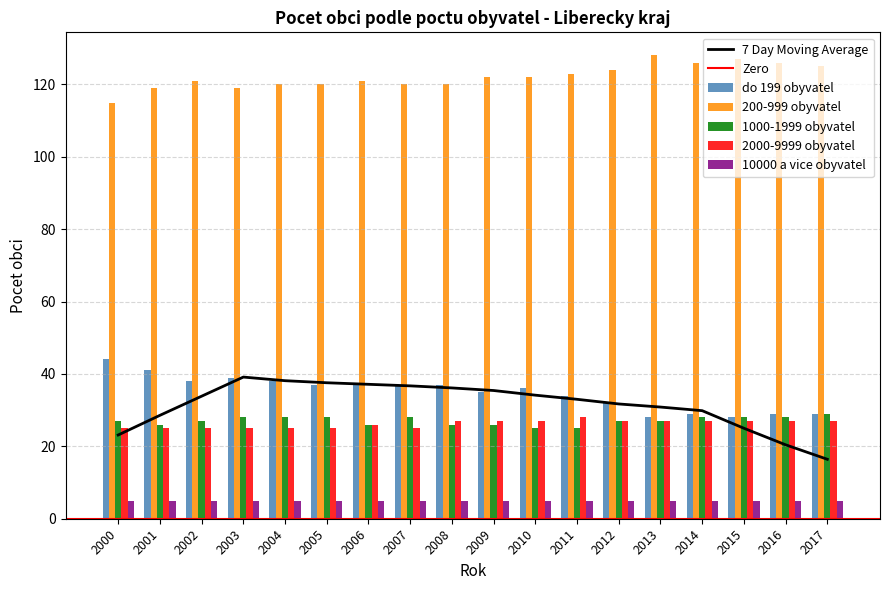

Are the bars horizontal?

No